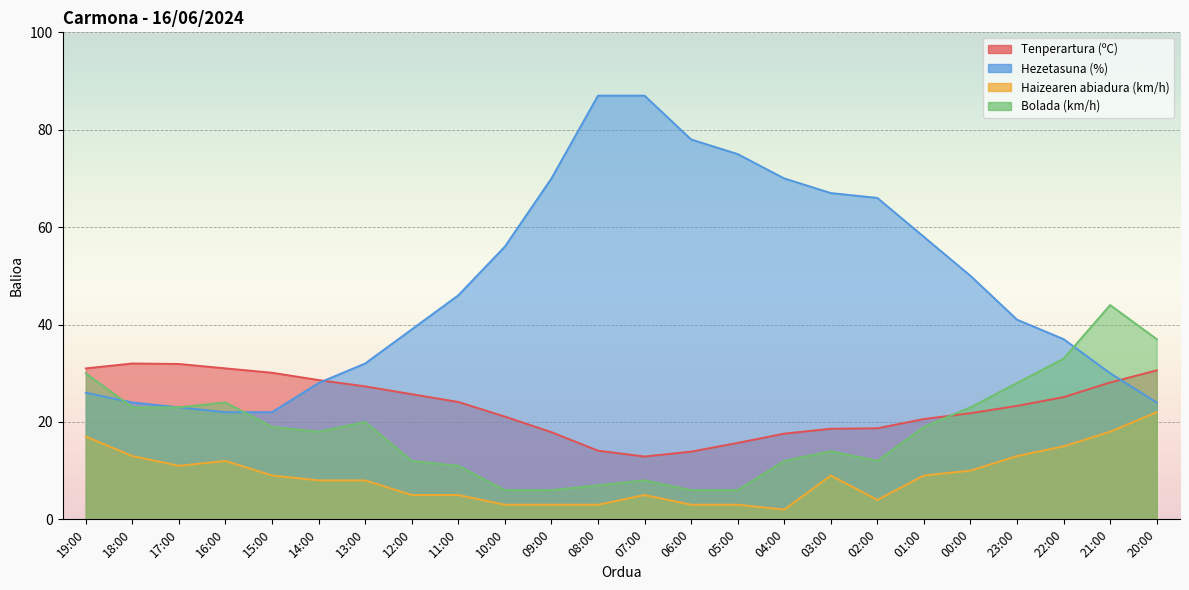

Reading left to right, list all the values displayed in this chart.

Tenperartura (ºC): 31.0	32.0	31.9	31.0	30.1	28.6	27.3	25.7	24.1	21.1	17.9	14.1	12.9	13.9	15.7	17.6	18.6	18.7	20.6	21.8	23.3	25.1	28.1	30.6
Hezetasuna (%): 26.0	24.0	23.0	22.0	22.0	28.0	32.0	39.0	46.0	56.0	70.0	87.0	87.0	78.0	75.0	70.0	67.0	66.0	58.0	50.0	41.0	37.0	30.0	24.0
Haizearen abiadura (km/h): 17.0	13.0	11.0	12.0	9.0	8.0	8.0	5.0	5.0	3.0	3.0	3.0	5.0	3.0	3.0	2.0	9.0	4.0	9.0	10.0	13.0	15.0	18.0	22.0
Bolada (km/h): 30.0	23.0	23.0	24.0	19.0	18.0	20.0	12.0	11.0	6.0	6.0	7.0	8.0	6.0	6.0	12.0	14.0	12.0	19.0	23.0	28.0	33.0	44.0	37.0